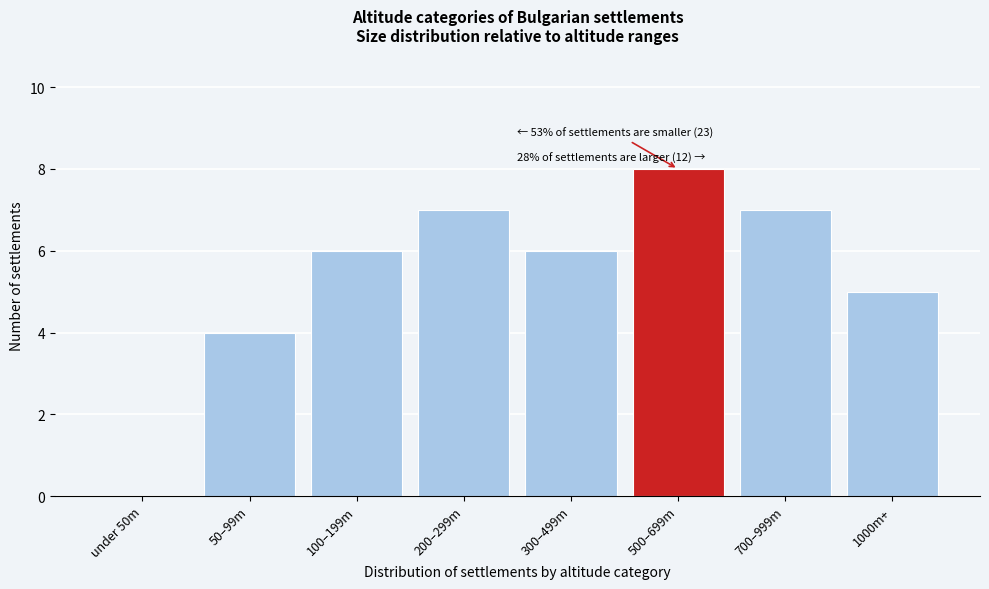

Reading left to right, list all the values displayed in this chart.

under 50m=0	50–99m=4	100–199m=6	200–299m=7	300–499m=6	500–699m=8	700–999m=7	1000m+=5